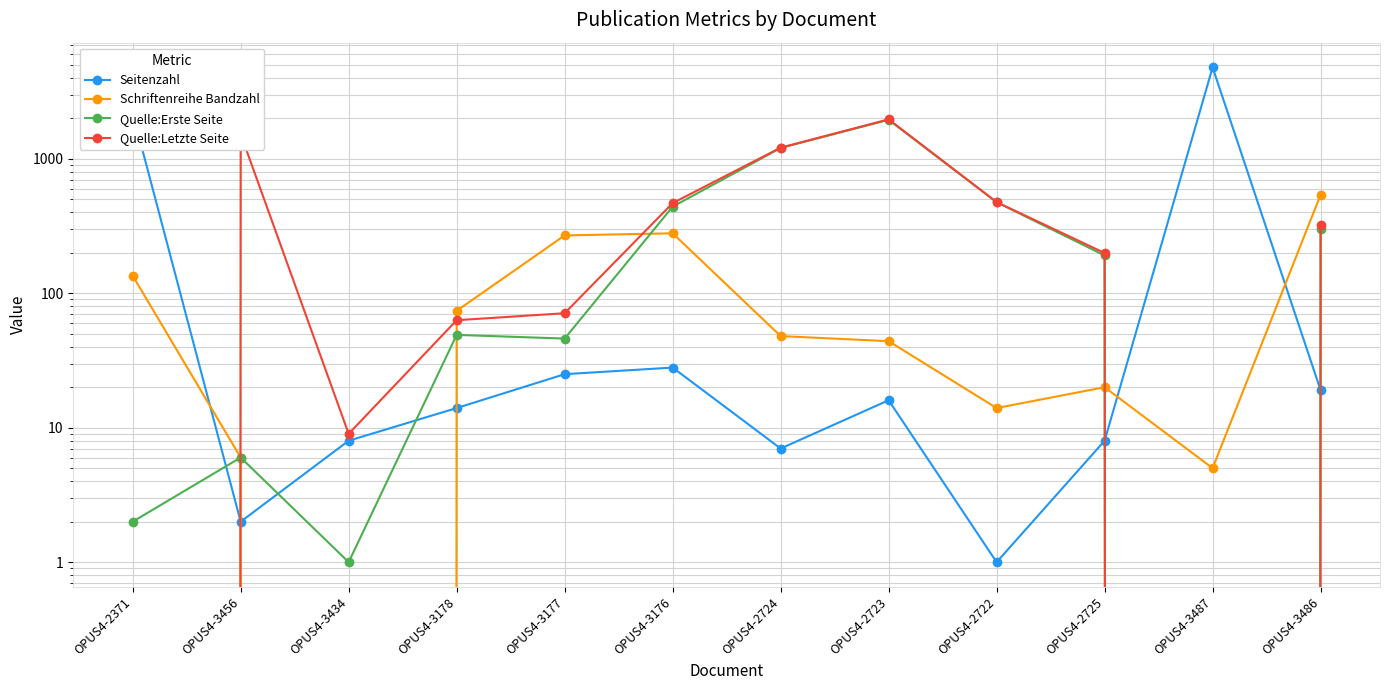

Rank the series by their maximum value, from highest to lowest.

Seitenzahl, Quelle:Letzte Seite, Quelle:Erste Seite, Schriftenreihe Bandzahl